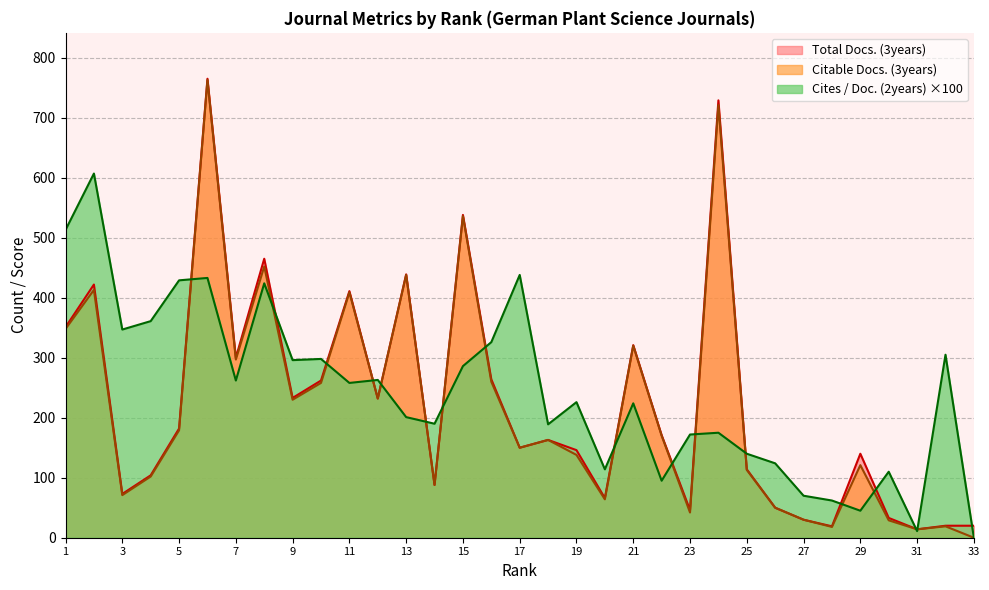

Which series has the largest range (max minus min)?

Citable Docs. (3years)